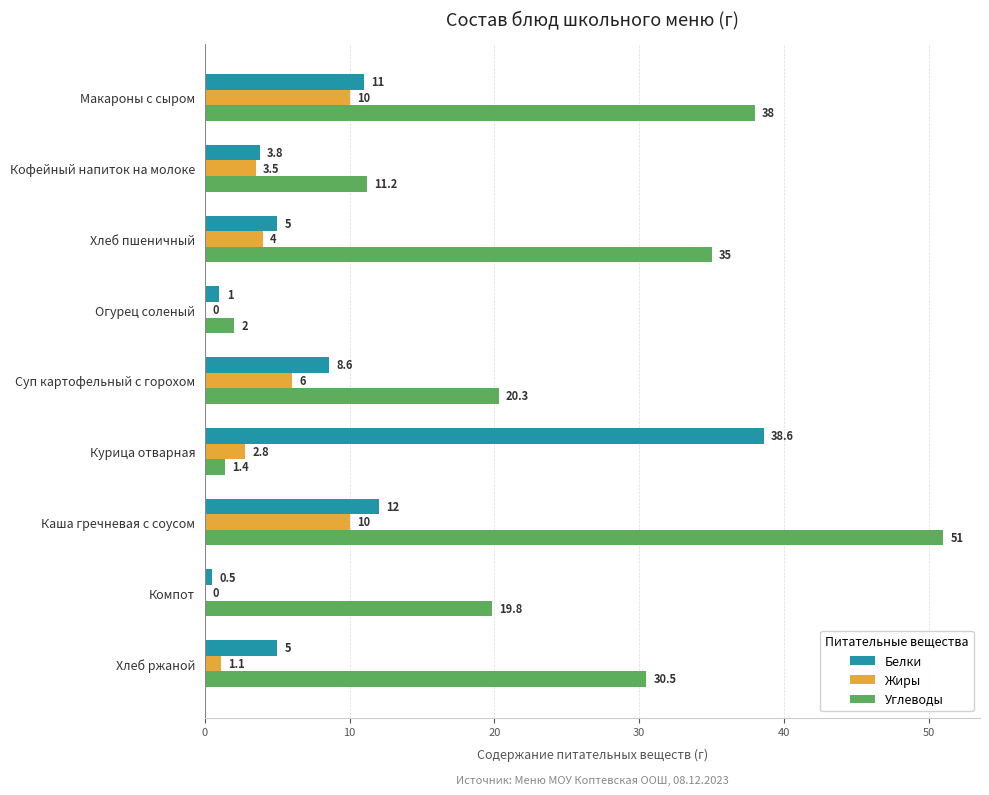

At which category is the sum across all series the highest?

Каша гречневая с соусом